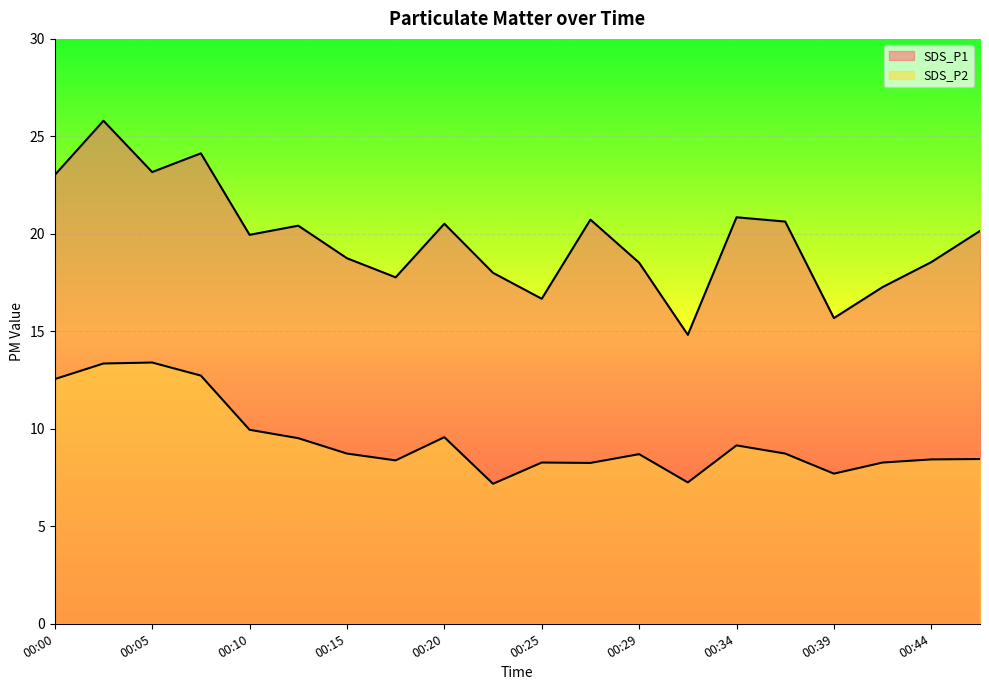

What is the value of the SDS_P2 point at the 13th from the left?

8.7